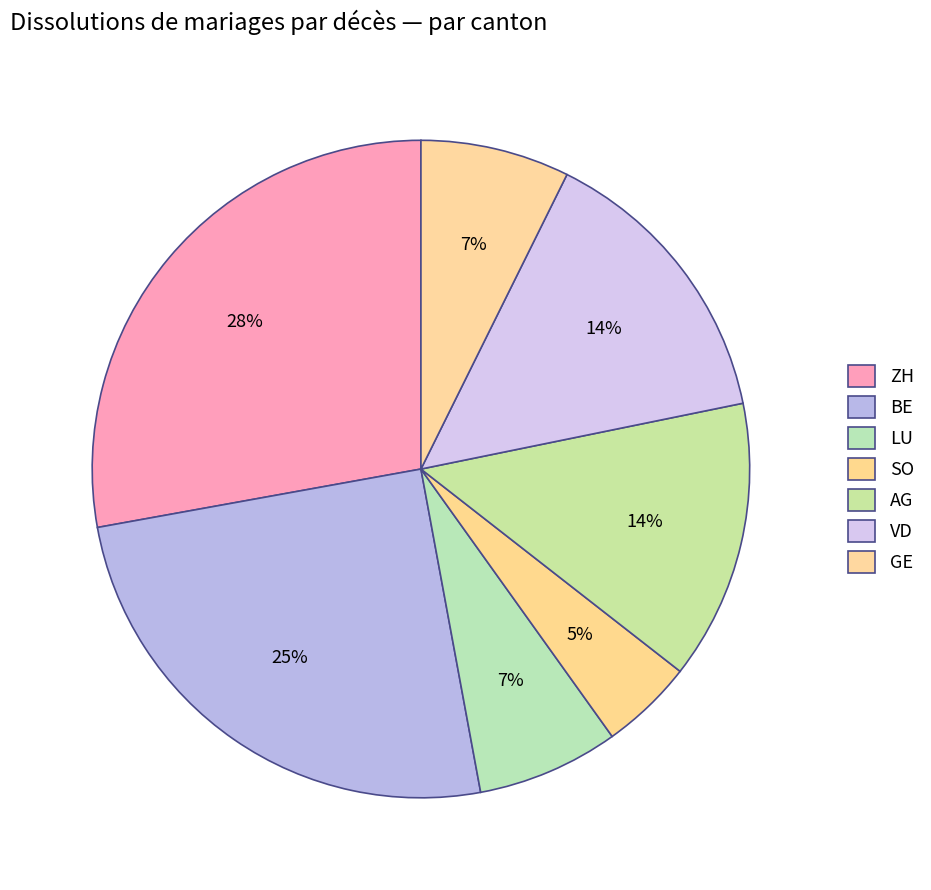

What is the largest slice in the pie chart?

ZH